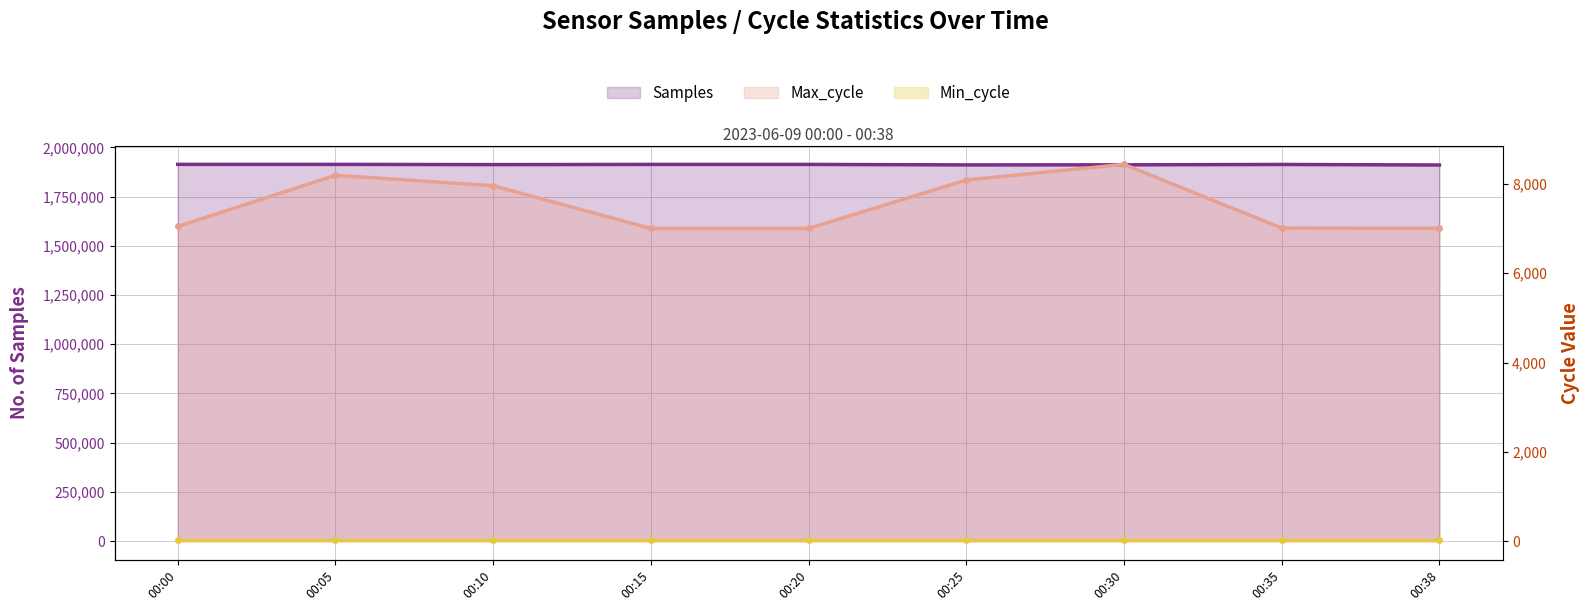

Which series changed the most between 00:00 and 00:25?

Samples